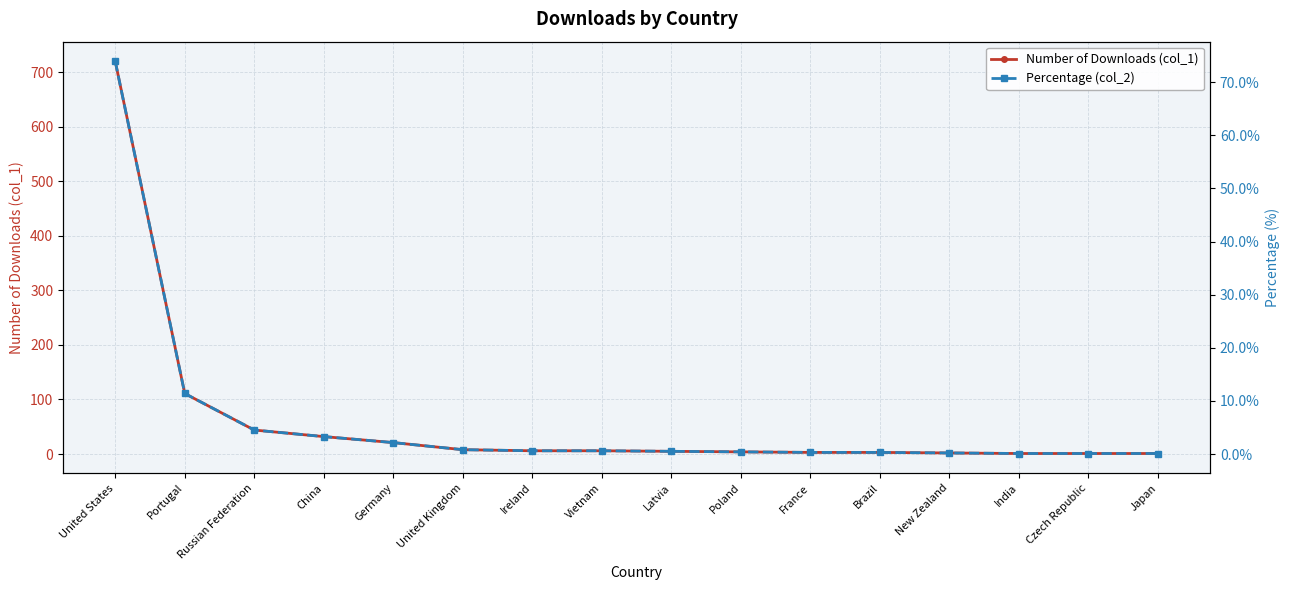

True or false: Number of Downloads (col_1) and Percentage (col_2) cross at least once.

False